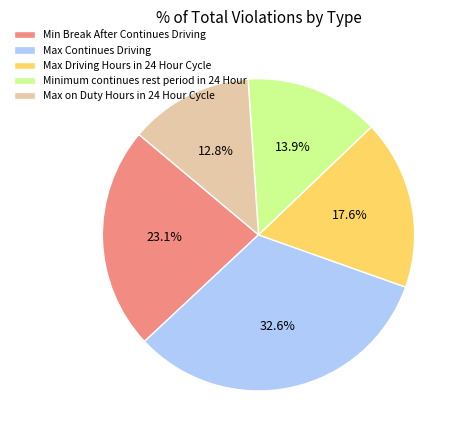

What percentage do Max on Duty Hours in 24 Hour Cycle and Min Break After Continues Driving together represent?

35.9%